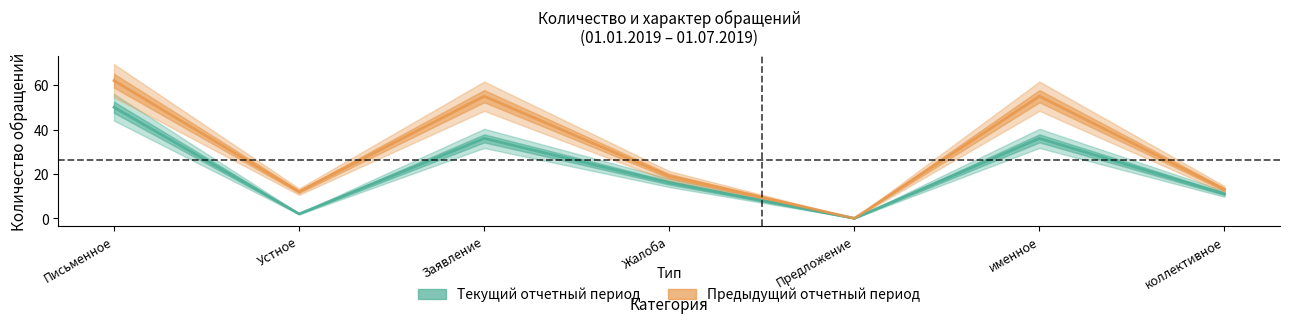

Reading left to right, list all the values displayed in this chart.

Текущий отчетный период: 50	2	36	16	0	36	11
Предыдущий отчетный период: 62	12	55	19	0	55	13